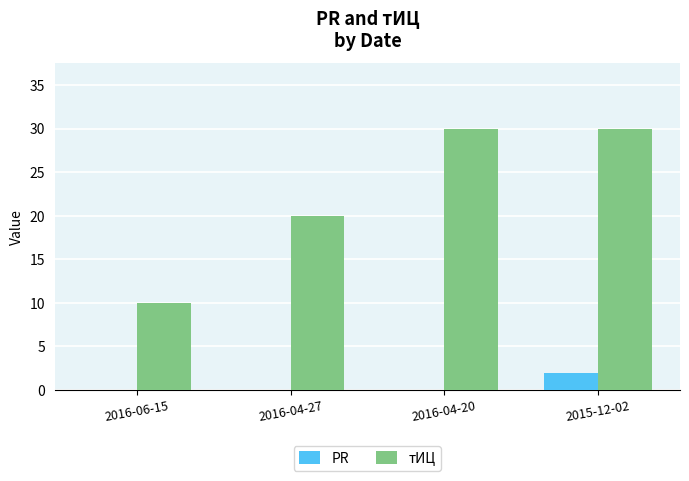

Is the value of PR at 2016-06-15 greater than the value of тИЦ at 2016-06-15?

No